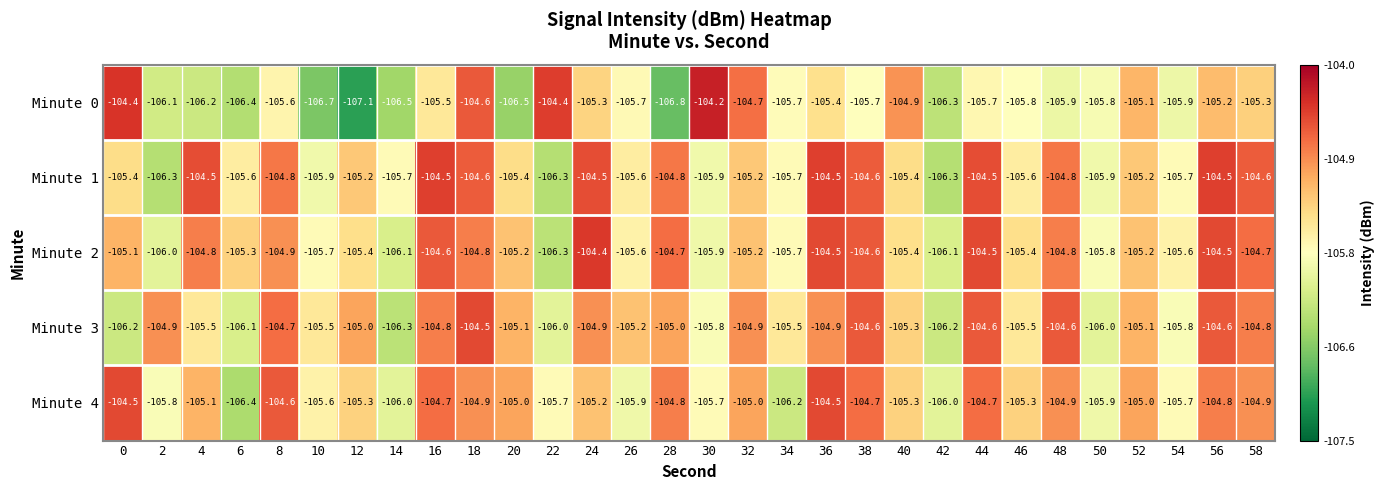

Rank the series at 20 from lowest to highest value.

Minute 0, Minute 1, Minute 2, Minute 3, Minute 4